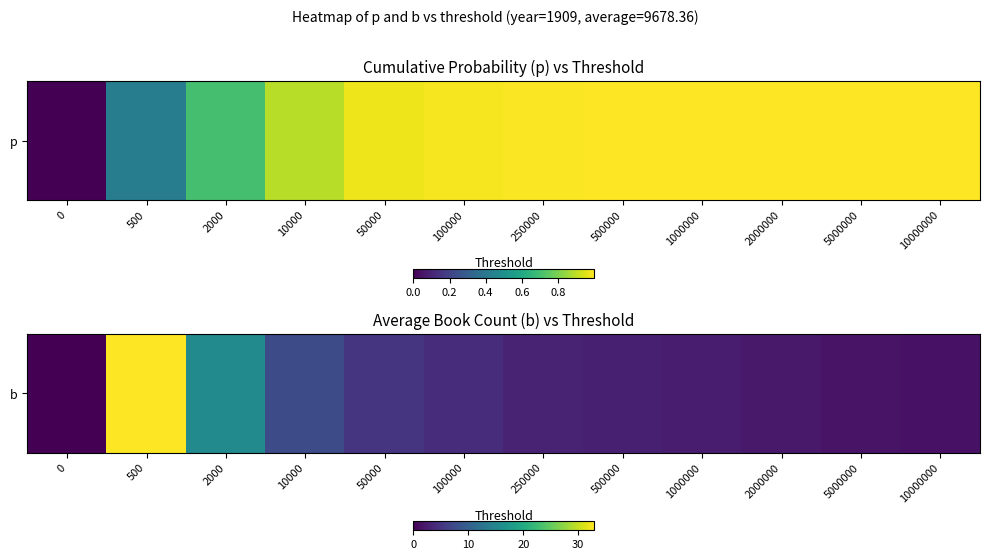

True or false: the data shows 7.6 at 10000.

True